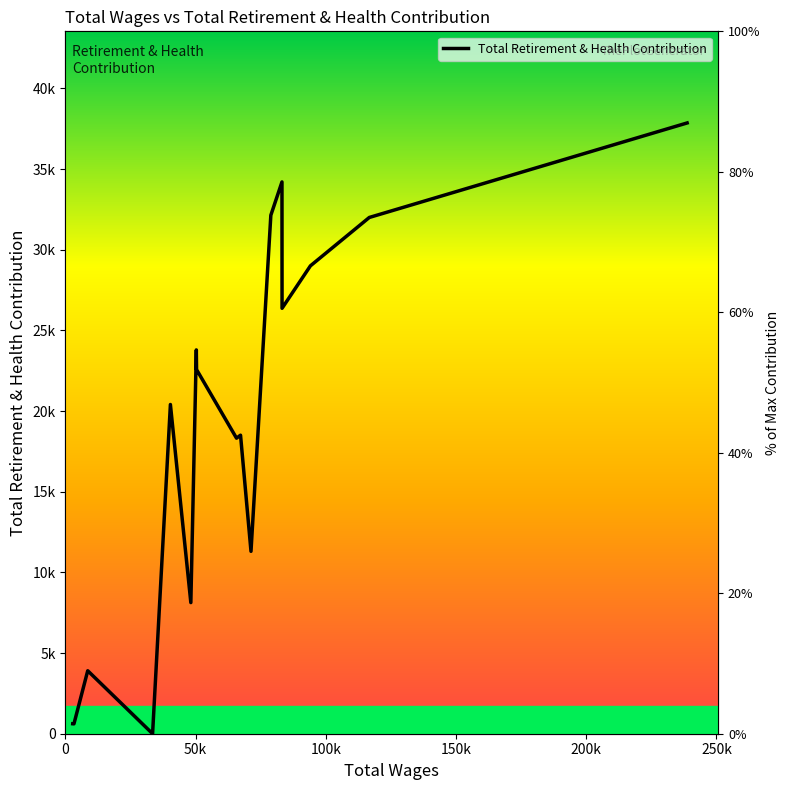

How many interior local valleys (lower than both neighbors) does the data have?

6